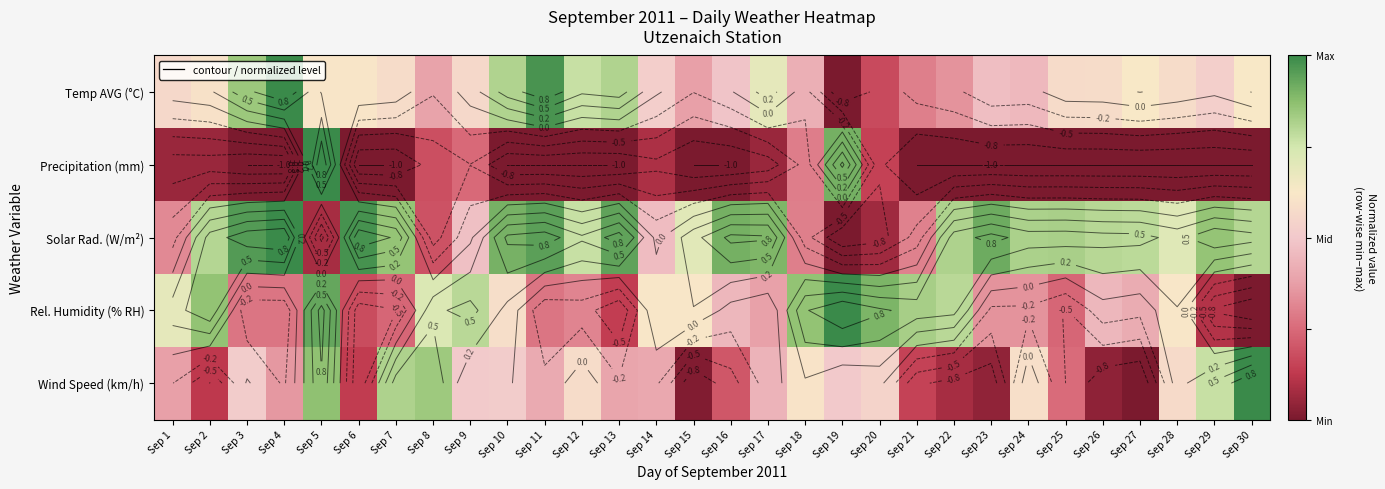

How many values in the Wind Speed (km/h) series exceed 0?

13